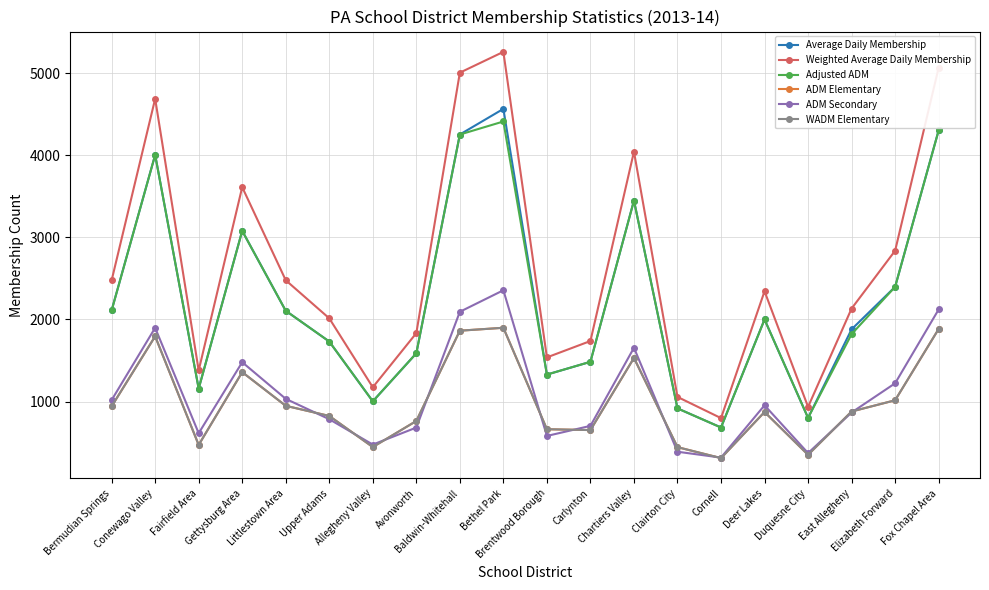

Reading left to right, what are all the values shown in this chart?

Average Daily Membership: Bermudian Springs=2110.6	Conewago Valley=4004.4	Fairfield Area=1157.5	Gettysburg Area=3079.1	Littlestown Area=2105.5	Upper Adams=1731.0	Allegheny Valley=1002.7	Avonworth=1587.7	Baldwin-Whitehall=4252.3	Bethel Park=4564.3	Brentwood Borough=1328.5	Carlynton=1484.0	Chartiers Valley=3448.4	Clairton City=916.9	Cornell=683.9	Deer Lakes=2000.3	Duquesne City=800.9	East Allegheny=1879.8	Elizabeth Forward=2397.1	Fox Chapel Area=4303.0
Weighted Average Daily Membership: Bermudian Springs=2475.7	Conewago Valley=4687.3	Fairfield Area=1378.2	Gettysburg Area=3611.2	Littlestown Area=2477.4	Upper Adams=2013.5	Allegheny Valley=1174.0	Avonworth=1833.1	Baldwin-Whitehall=5005.4	Bethel Park=5258.7	Brentwood Borough=1537.7	Carlynton=1737.3	Chartiers Valley=4043.2	Clairton City=1056.4	Cornell=798.2	Deer Lakes=2342.9	Duquesne City=934.9	East Allegheny=2133.0	Elizabeth Forward=2837.1	Fox Chapel Area=5065.6
Adjusted ADM: Bermudian Springs=2109.2	Conewago Valley=4004.0	Fairfield Area=1157.2	Gettysburg Area=3078.7	Littlestown Area=2105.5	Upper Adams=1731.0	Allegheny Valley=1002.7	Avonworth=1587.2	Baldwin-Whitehall=4251.8	Bethel Park=4410.8	Brentwood Borough=1328.5	Carlynton=1484.0	Chartiers Valley=3447.4	Clairton City=916.4	Cornell=683.9	Deer Lakes=1999.3	Duquesne City=800.9	East Allegheny=1820.9	Elizabeth Forward=2397.1	Fox Chapel Area=4302.0
ADM Elementary: Bermudian Springs=941.3	Conewago Valley=1794.6	Fairfield Area=471.8	Gettysburg Area=1358.1	Littlestown Area=948.2	Upper Adams=824.6	Allegheny Valley=446.0	Avonworth=763.3	Baldwin-Whitehall=1862.9	Bethel Park=1898.5	Brentwood Borough=662.9	Carlynton=652.7	Chartiers Valley=1531.0	Clairton City=444.8	Cornell=311.2	Deer Lakes=872.5	Duquesne City=351.9	East Allegheny=878.7	Elizabeth Forward=1015.6	Fox Chapel Area=1883.9
ADM Secondary: Bermudian Springs=1018.0	Conewago Valley=1898.0	Fairfield Area=614.0	Gettysburg Area=1479.1	Littlestown Area=1033.1	Upper Adams=784.8	Allegheny Valley=475.9	Avonworth=683.0	Baldwin-Whitehall=2093.3	Bethel Park=2355.4	Brentwood Borough=581.1	Carlynton=703.8	Chartiers Valley=1654.9	Clairton City=388.8	Cornell=317.4	Deer Lakes=954.4	Duquesne City=372.2	East Allegheny=866.7	Elizabeth Forward=1222.4	Fox Chapel Area=2121.1
WADM Elementary: Bermudian Springs=941.3	Conewago Valley=1794.6	Fairfield Area=471.8	Gettysburg Area=1358.1	Littlestown Area=948.2	Upper Adams=824.6	Allegheny Valley=446.0	Avonworth=763.3	Baldwin-Whitehall=1862.9	Bethel Park=1898.5	Brentwood Borough=662.9	Carlynton=652.7	Chartiers Valley=1531.0	Clairton City=444.8	Cornell=311.2	Deer Lakes=872.5	Duquesne City=351.9	East Allegheny=878.7	Elizabeth Forward=1015.6	Fox Chapel Area=1883.9